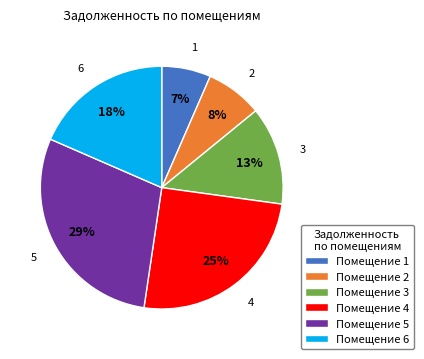

Rank the categories by value from lowest to highest.

Помещение 1, Помещение 2, Помещение 3, Помещение 6, Помещение 4, Помещение 5